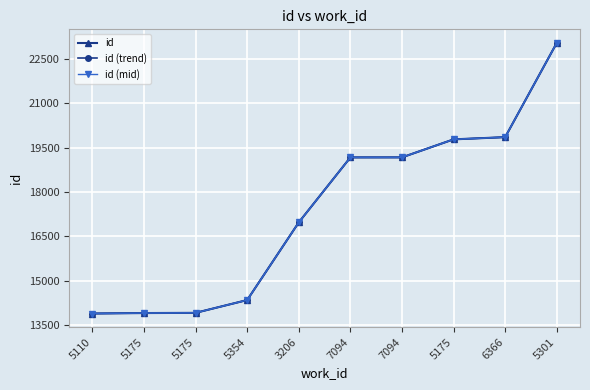

True or false: id and id (trend) intersect in this chart.

False